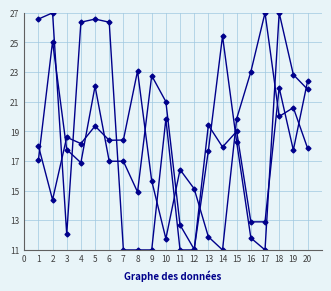

How many distinct data groups are displayed?

3